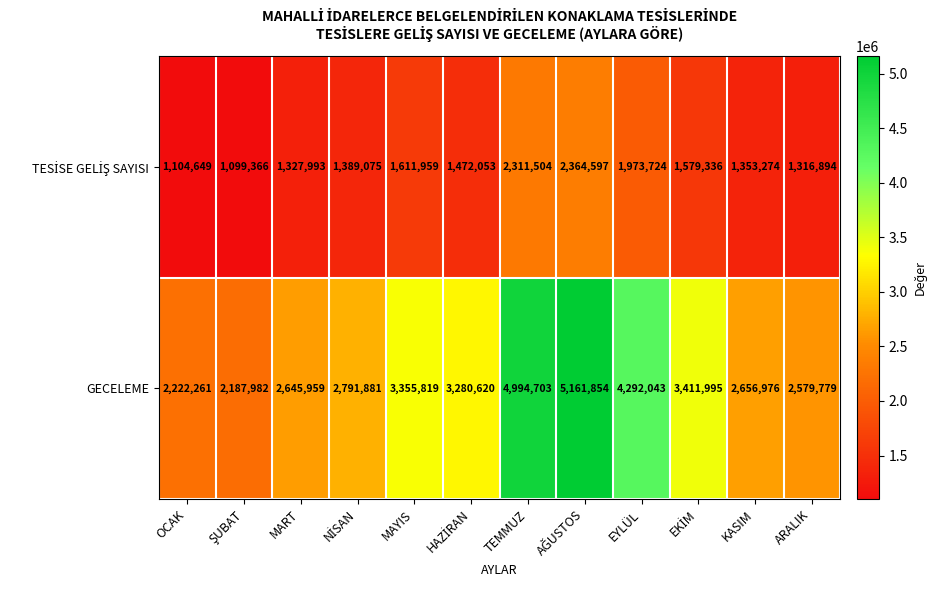

What is the maximum value shown in the chart?

5161854